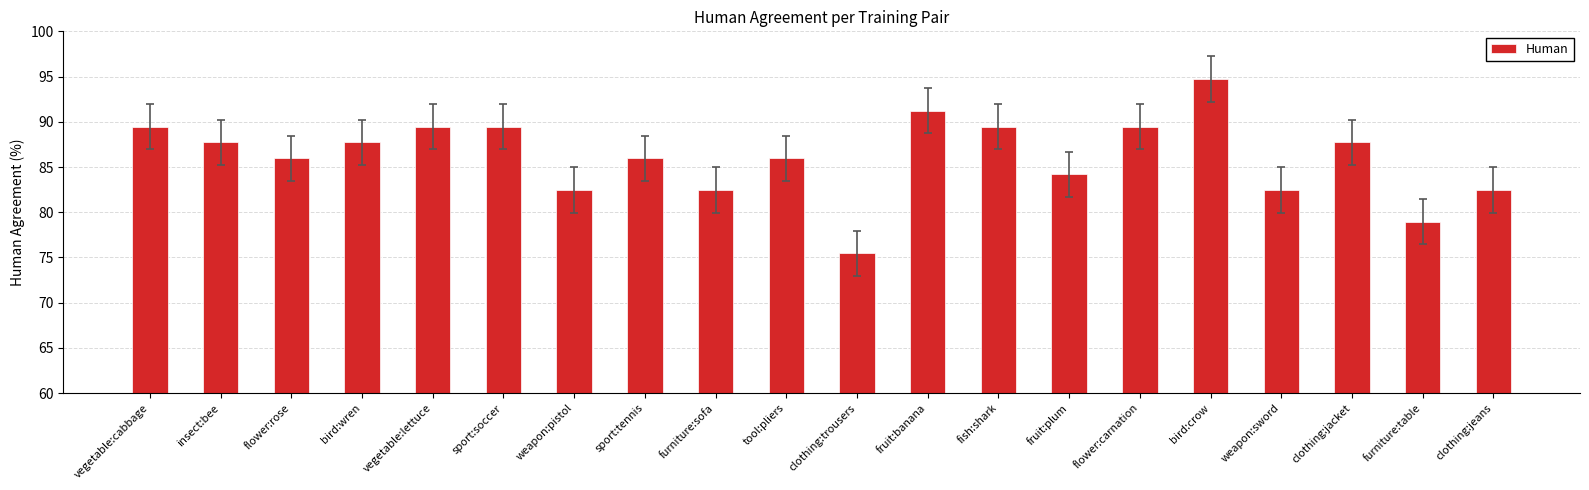

Does the chart contain stacked bars?

No